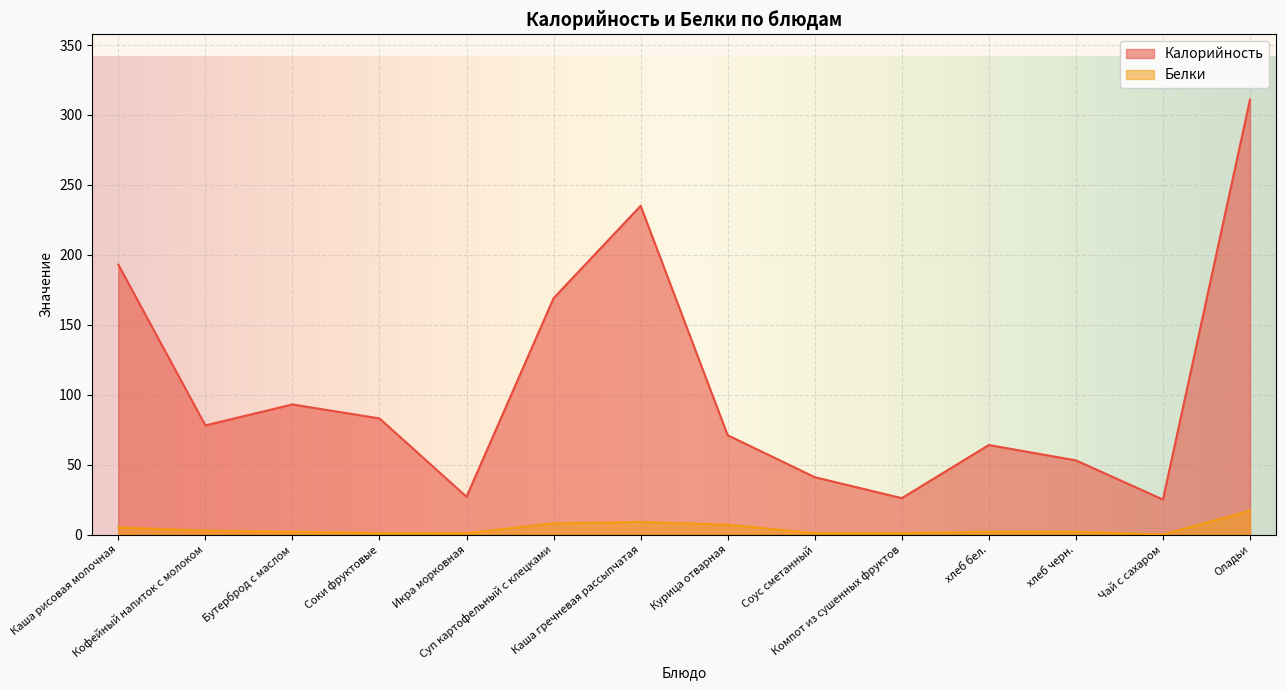

At Каша рисовая молочная, list the series in order from smallest to largest.

Белки, Калорийность